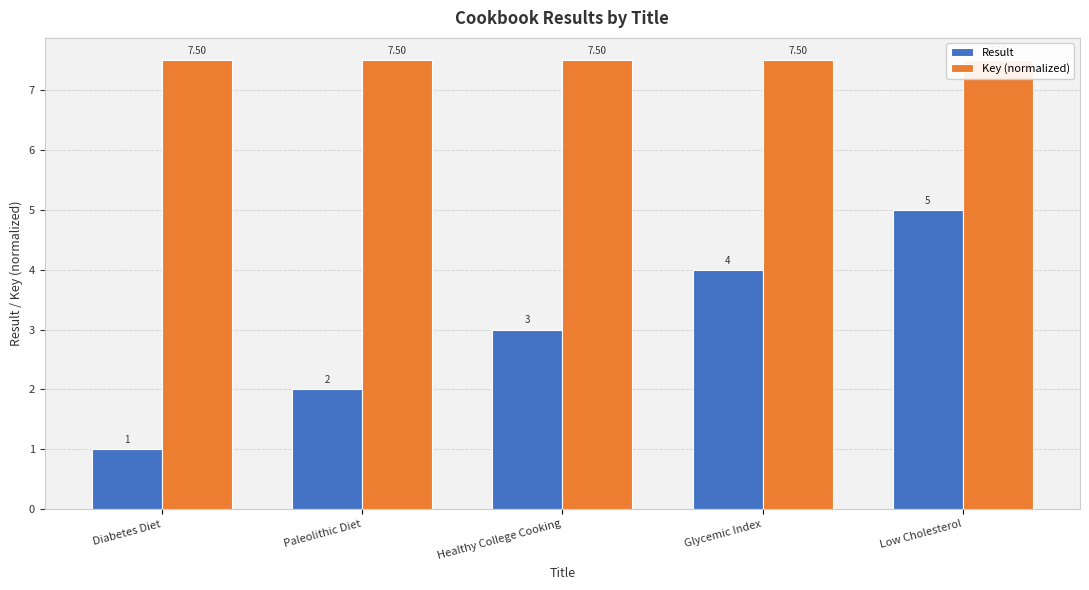

The Result series shows 4.0 at Glycemic Index. True or false?

True